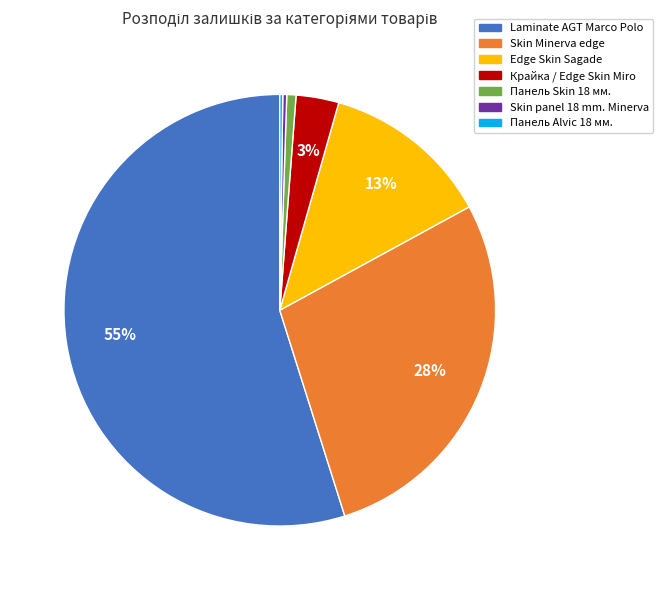

Which slice is the largest?

Laminate AGT Marco Polo